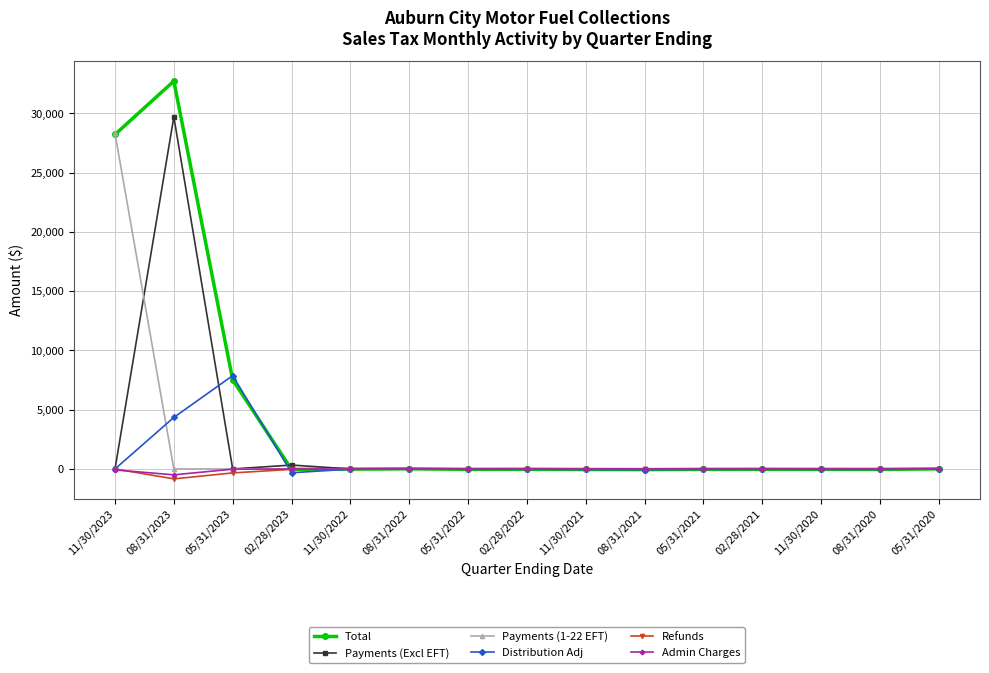

What is the smallest value displayed?

-836.4